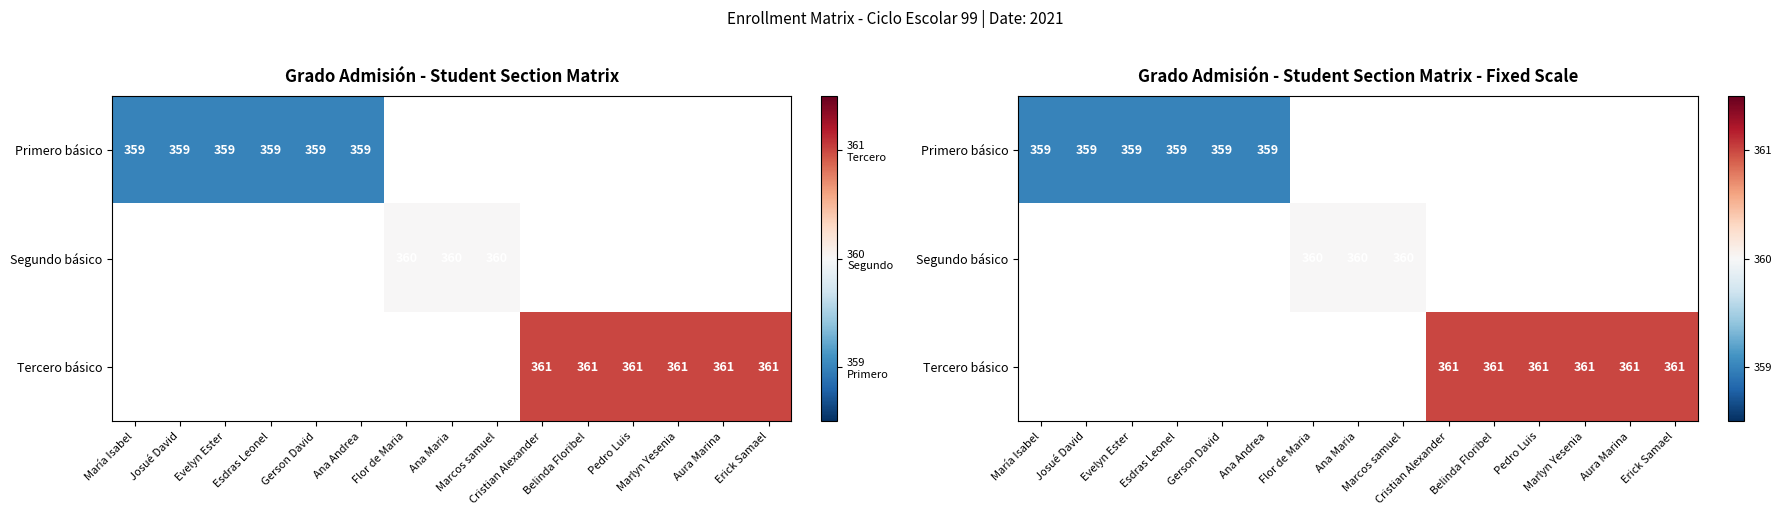

Is the value of Tercero básico at Ana Maria greater than the value of Primero básico at Ana Maria?

No